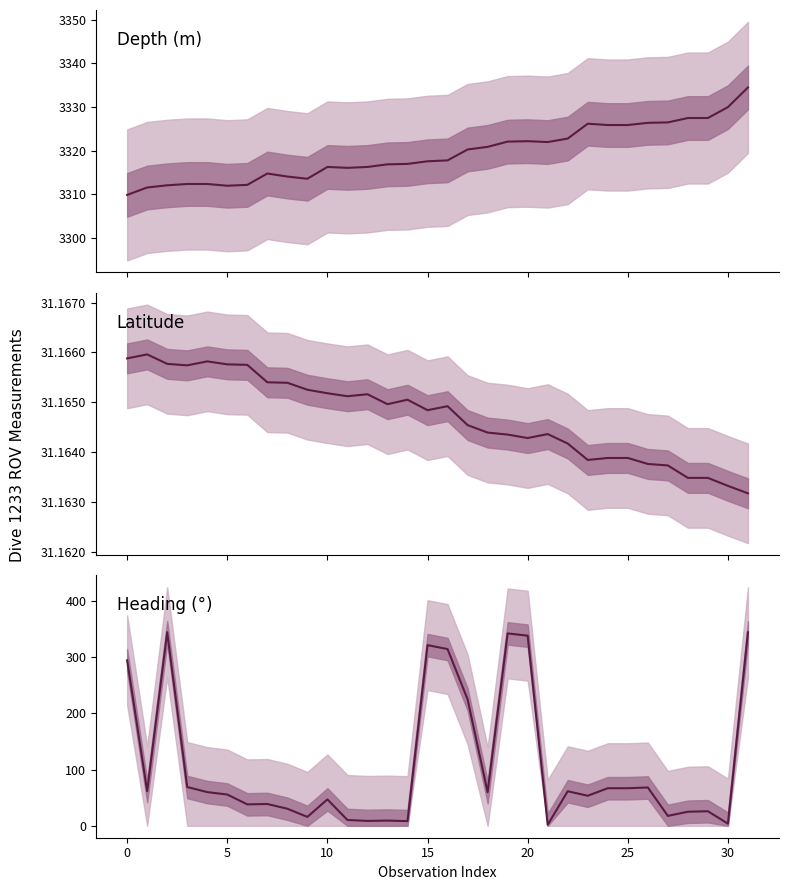

How many intersections are there between Latitude and Heading?

8